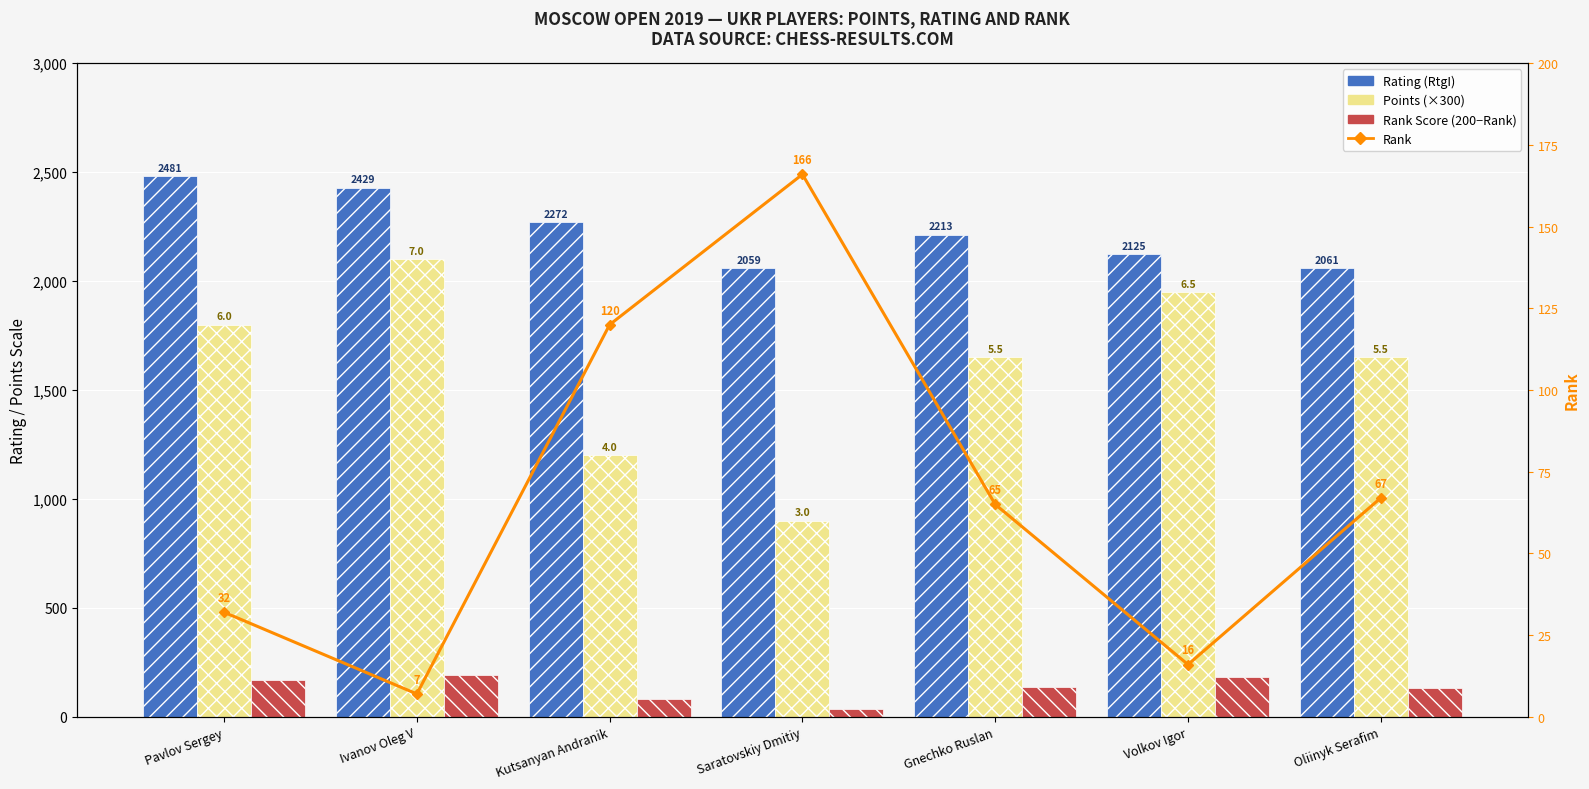

What value does the Rank series have at Saratovskiy Dmitiy, to the nearest 5?

165